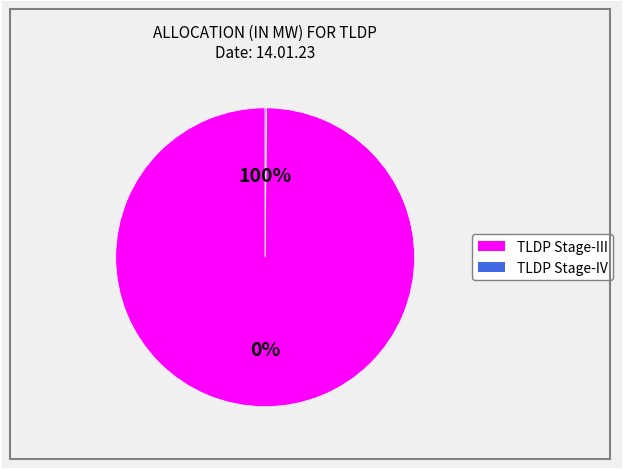

Combined, do TLDP Stage-III and TLDP Stage-IV account for over 50%?

Yes